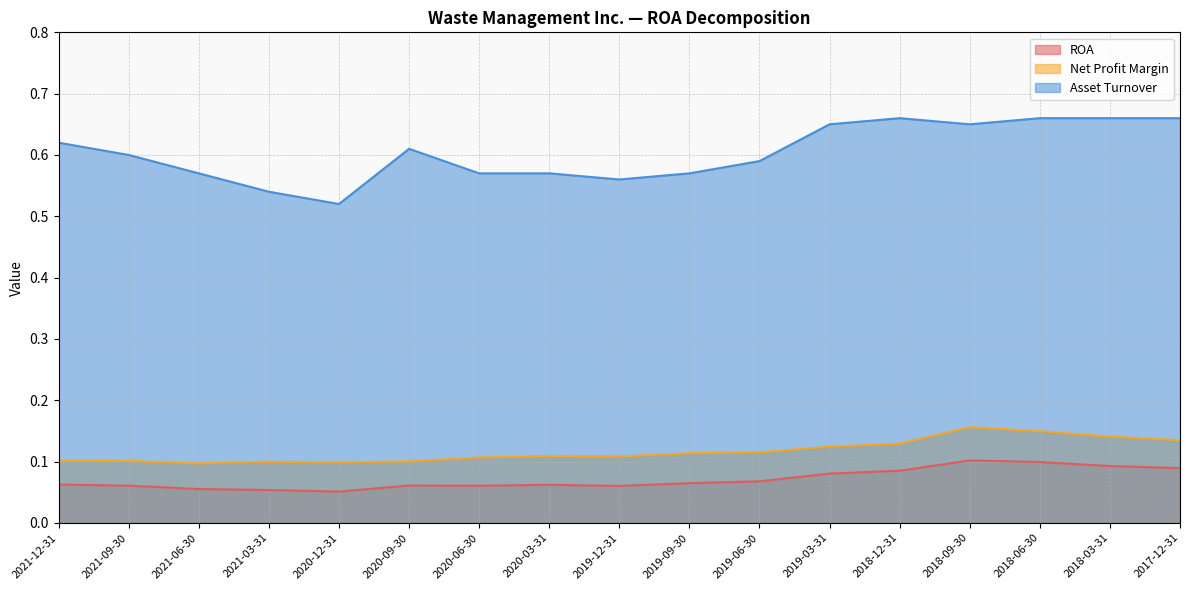

What is the sum of all Asset Turnover values?

10.3